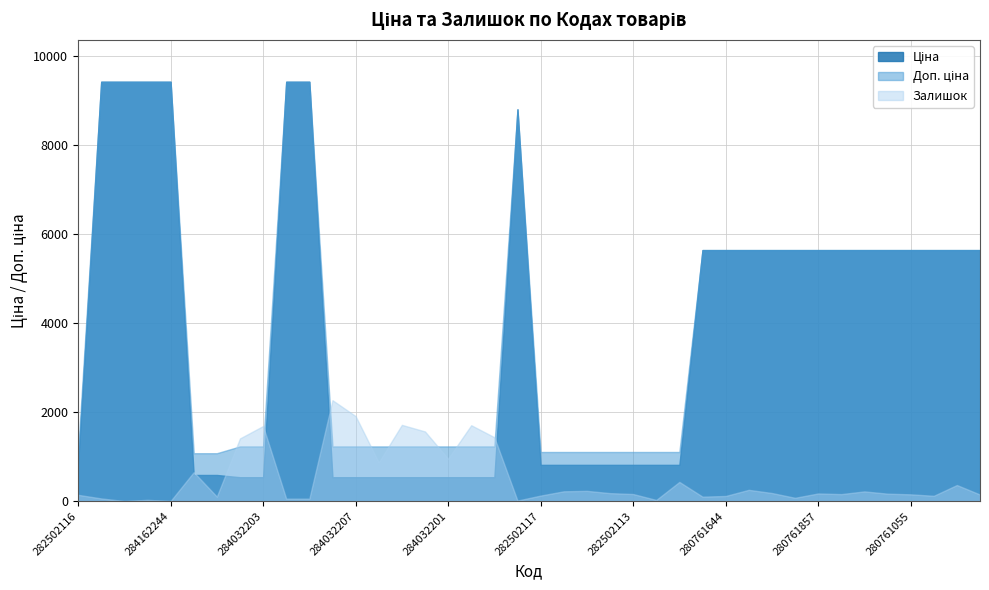

Which series has the largest range (max minus min)?

Ціна